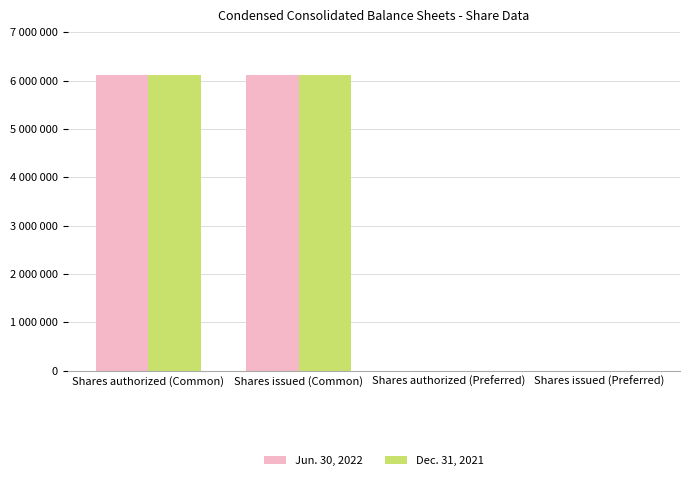

Does the chart contain stacked bars?

No